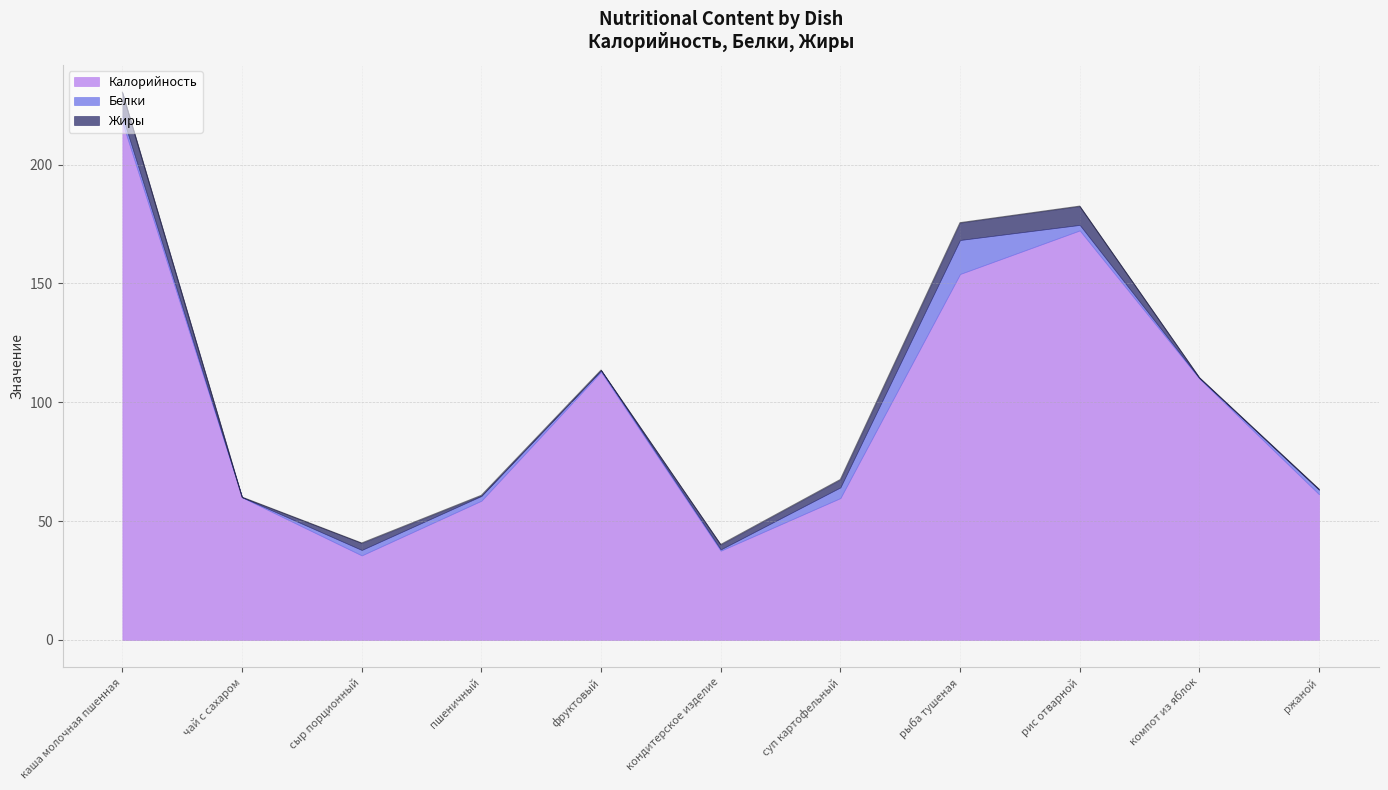

What is the label of the 5th point from the right?

суп картофельный